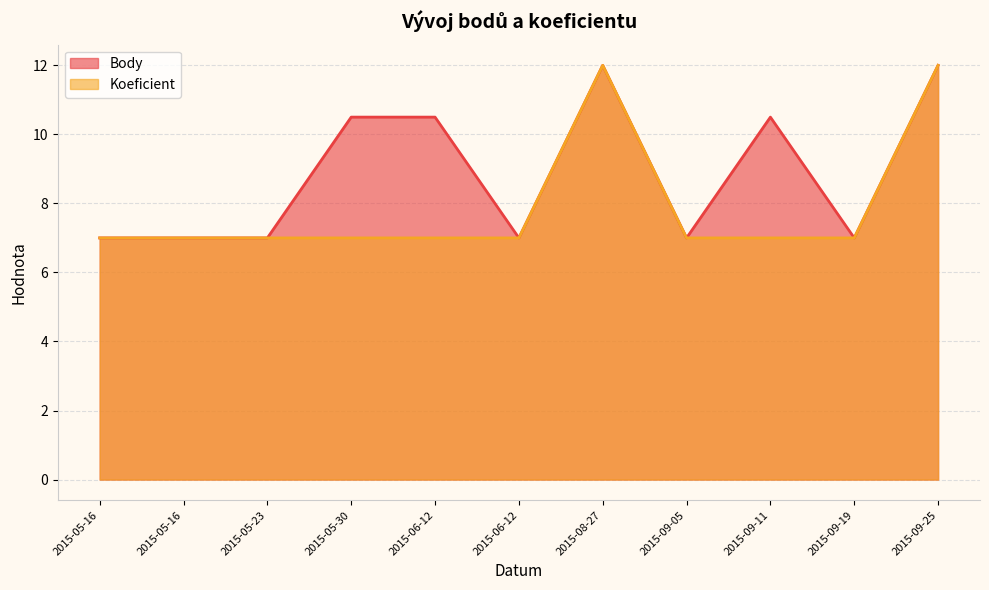

Count the Koeficient values in the range 7 to 8.

9